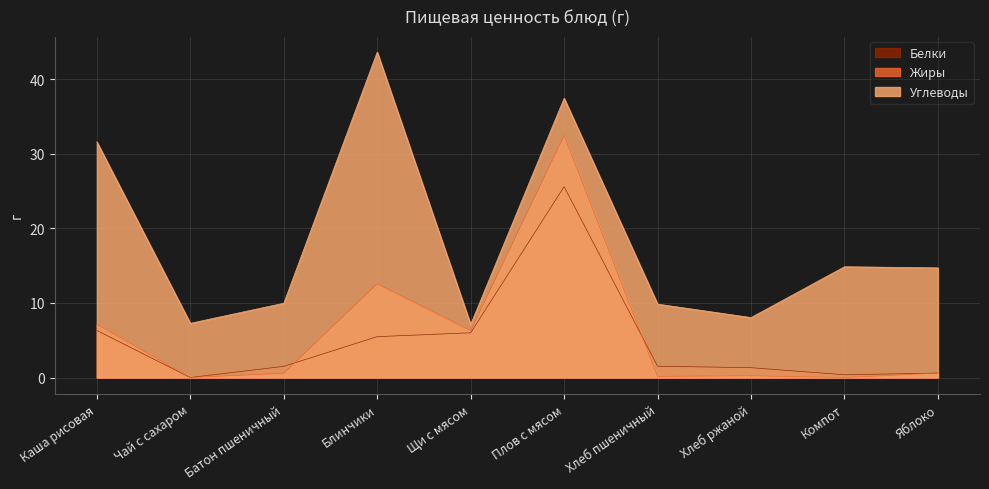

The Жиры series shows 0.6 at Батон пшеничный. True or false?

True